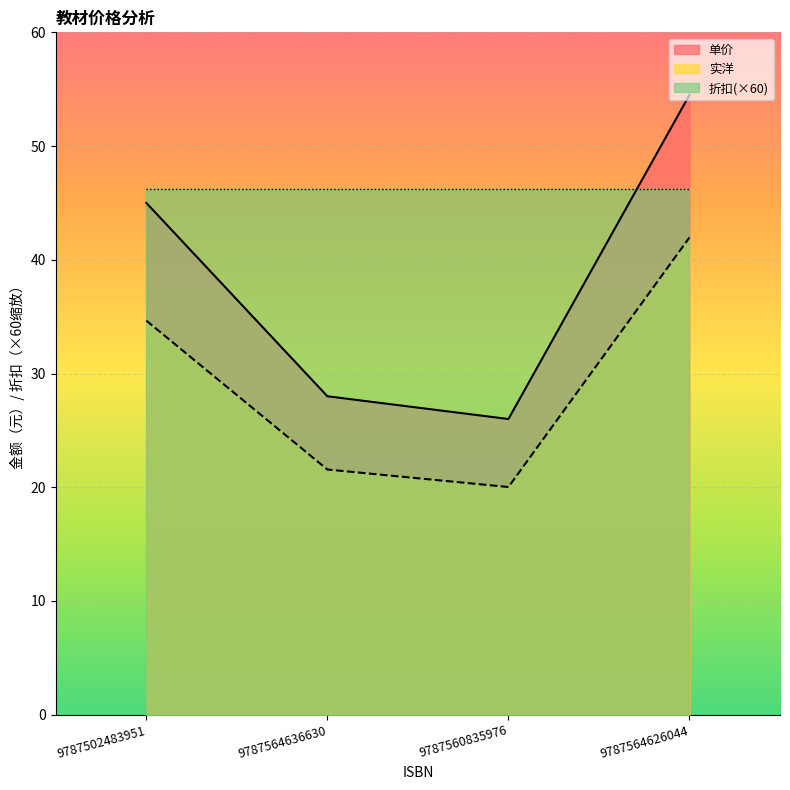

What is the difference between the highest and lowest values at 9787502483951?

10.4